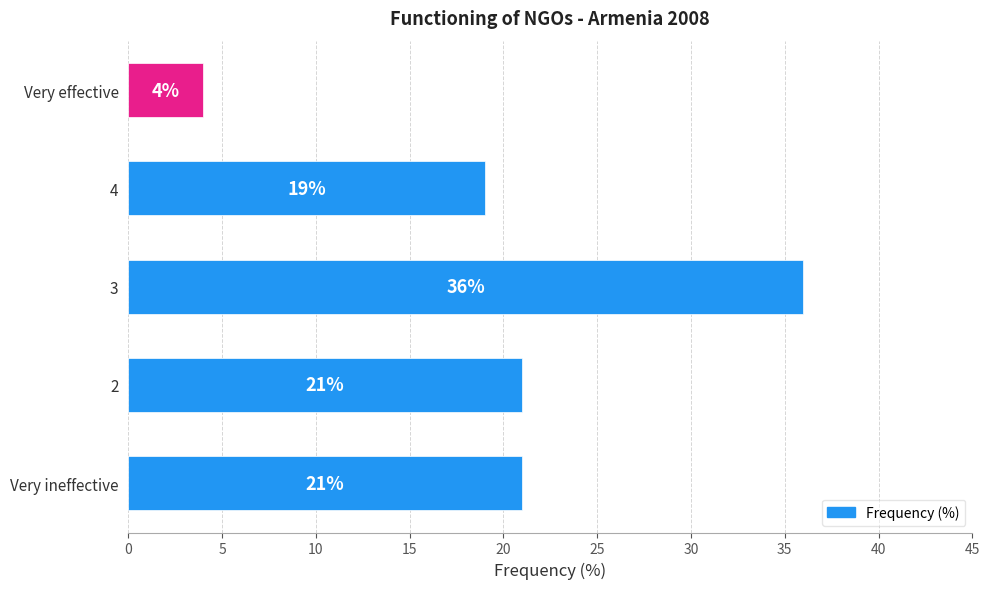

Are the bars horizontal?

Yes